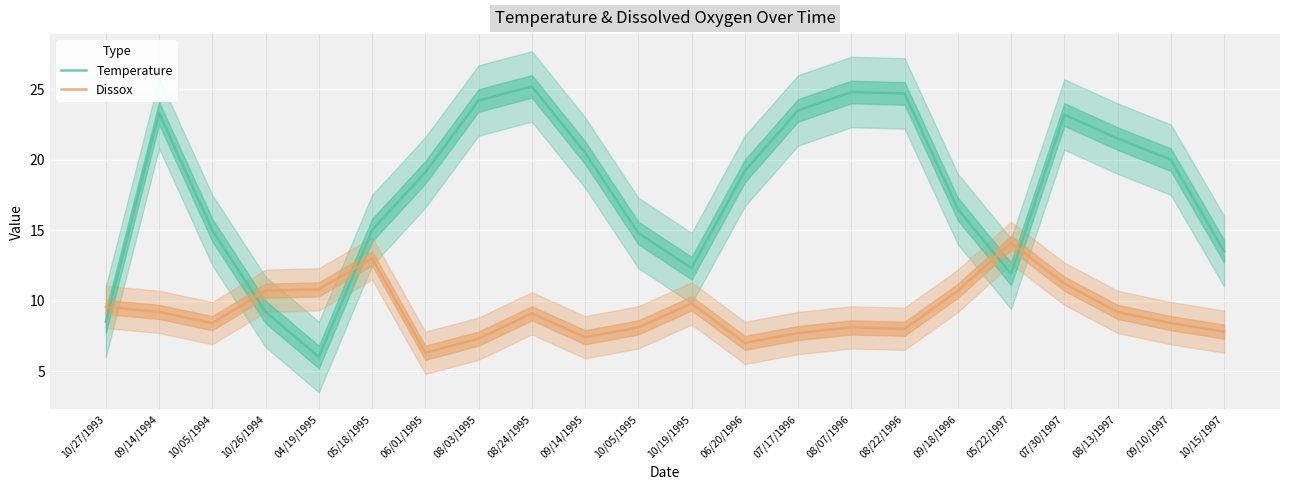

List the series in order of their overall mean, highest first.

Temperature, Dissox